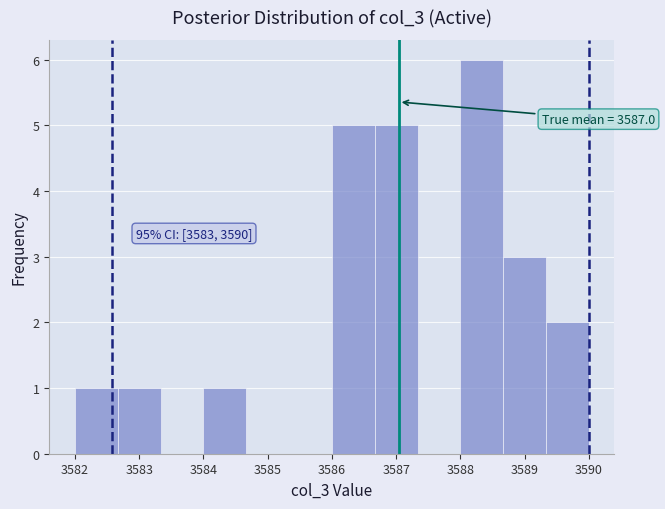

Over which range of the x-axis is the bar tallest?

3588.0 to 3588.7